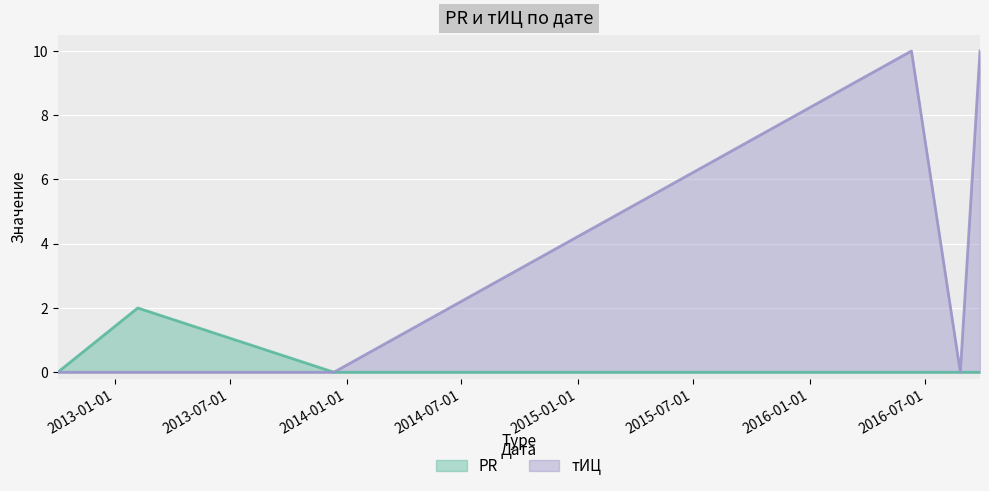

Rank the series by their maximum value, from lowest to highest.

PR, тИЦ